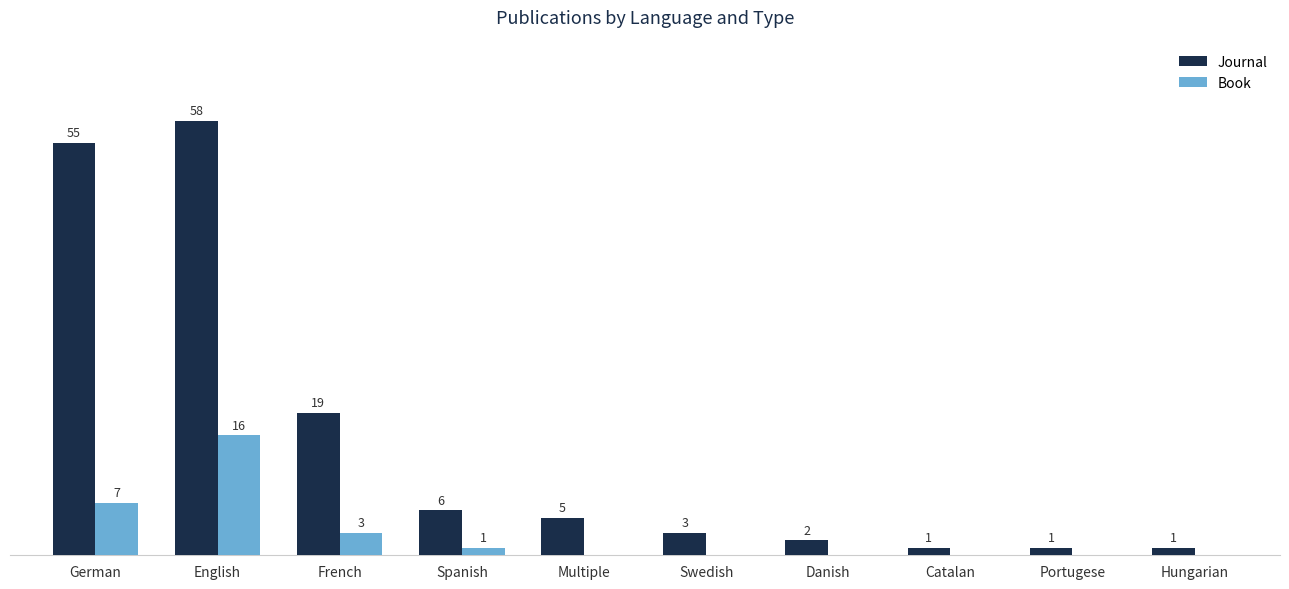

Where is Book nearest to the value 8?

German